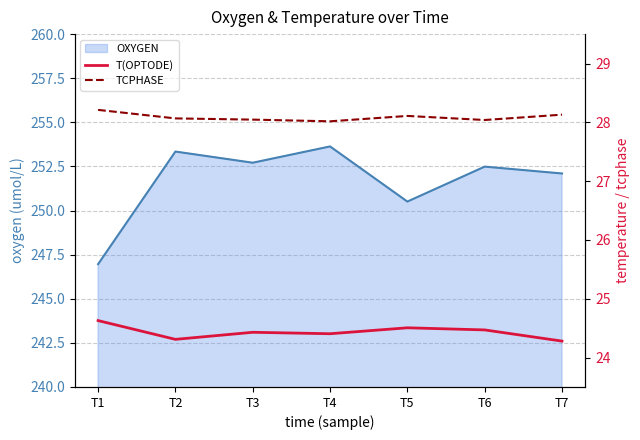

At which label is OXYGEN closest to 250?

T5